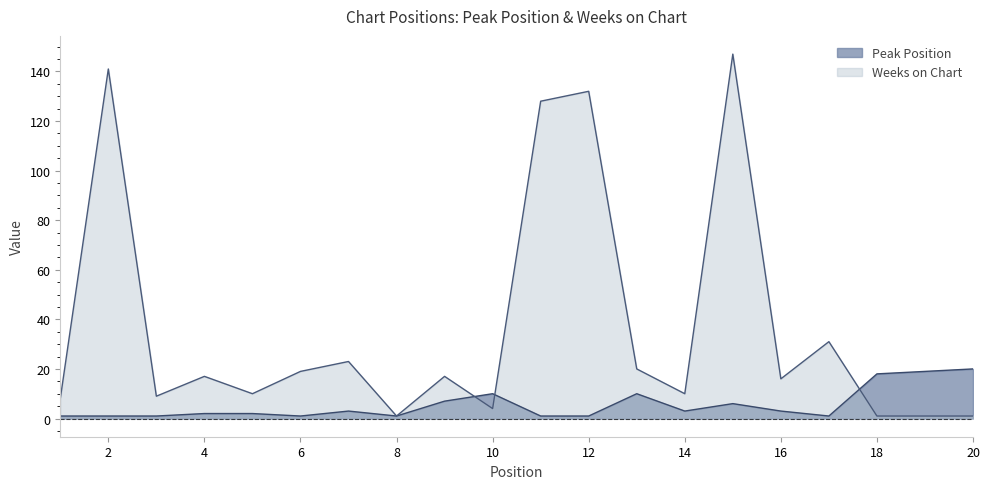

What is the value of the Weeks on Chart point at the 11th from the left?

128